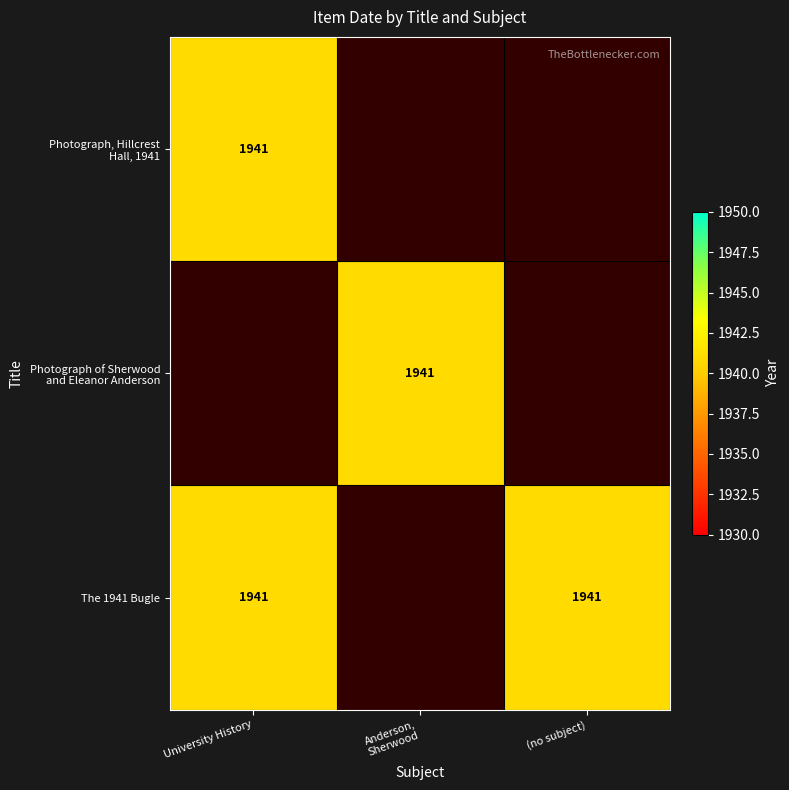

How many positive values does the Photograph of Sherwood and Eleanor Anderson series have?

1